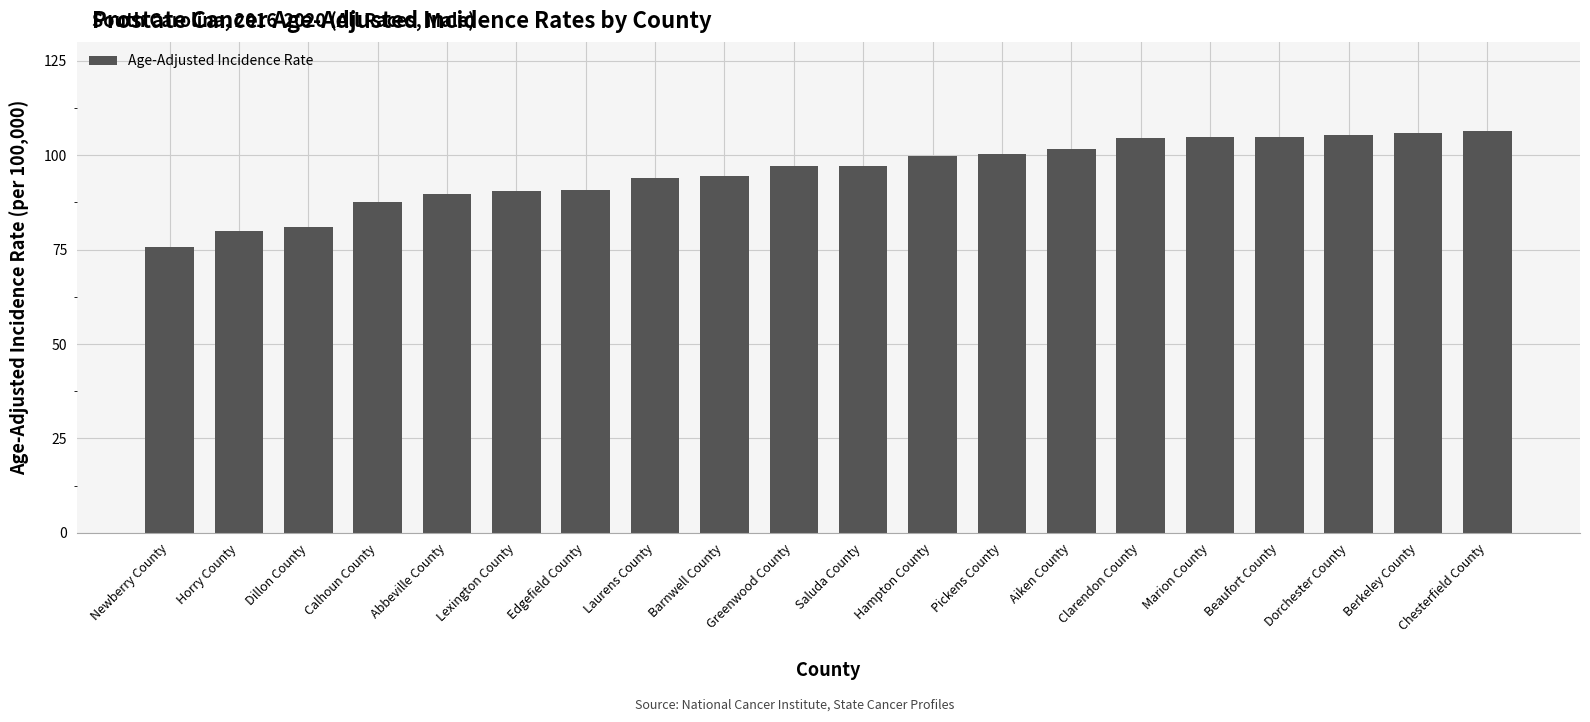

What is the difference between the maximum and minimum values?

30.7